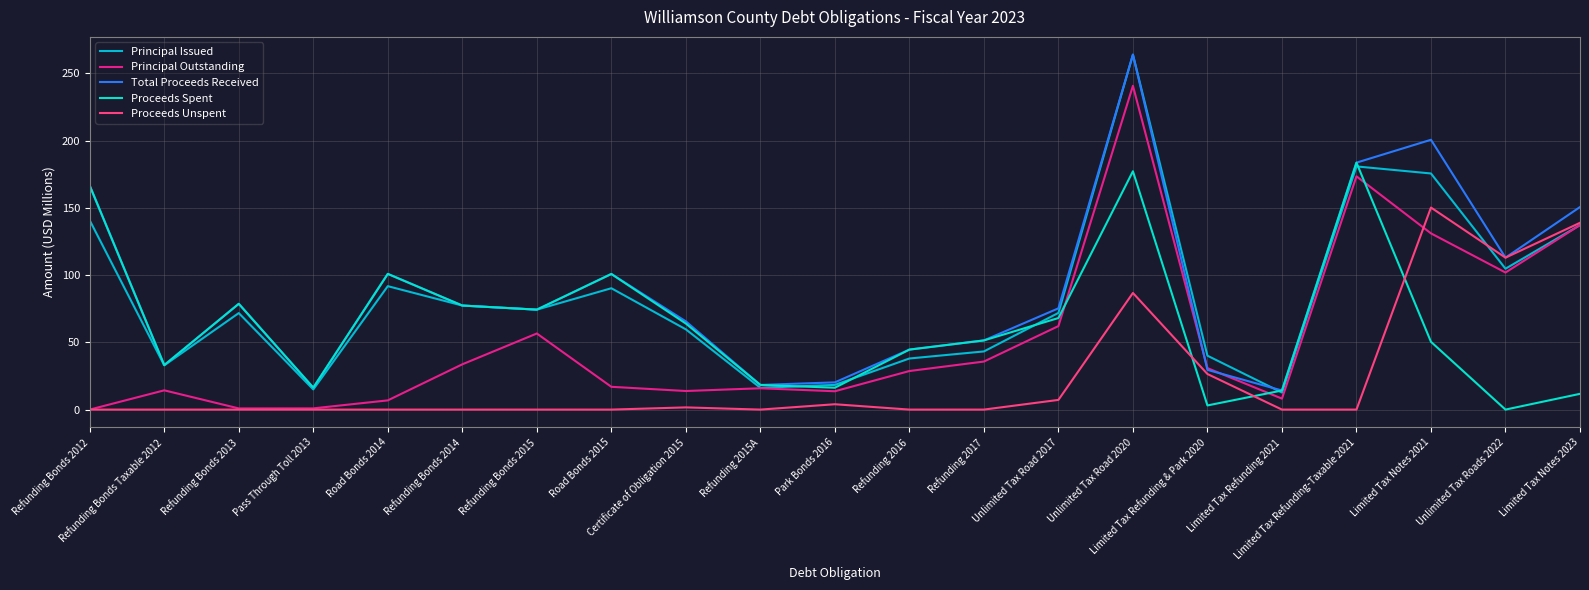

The value of Proceeds Spent at Limited Tax Notes 2021 is 50.4. True or false?

True